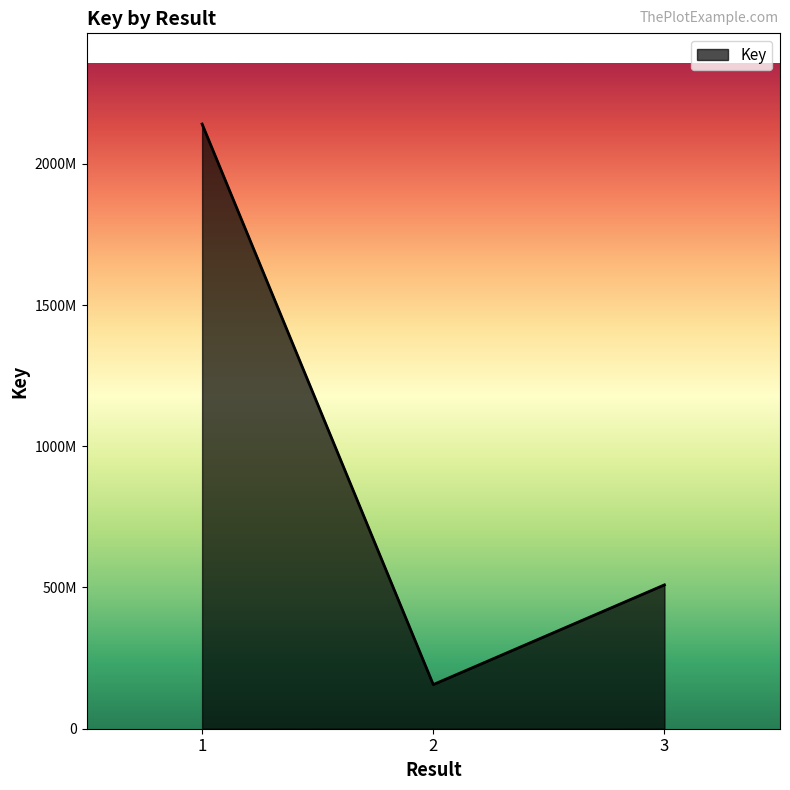

Reading left to right, list all the values displayed in this chart.

1=2140791763	2=156227810	3=509216417